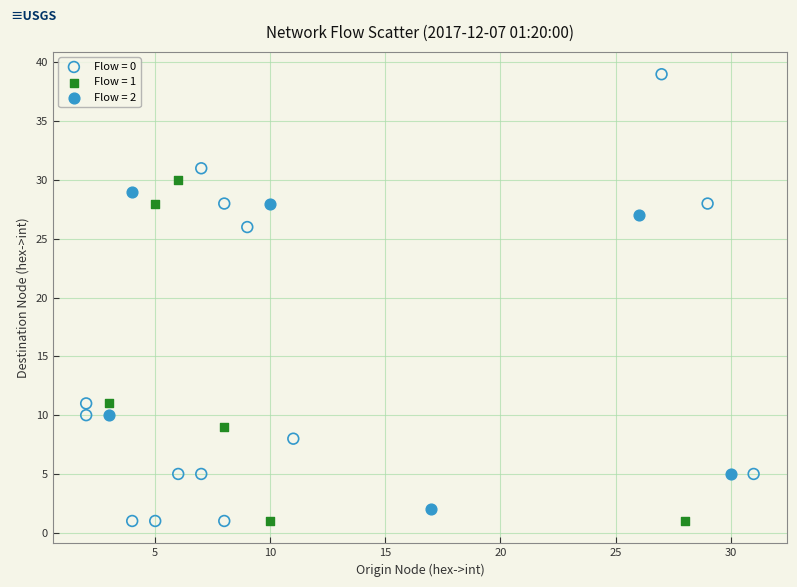

Which series contains the highest Y value?

Flow = 0